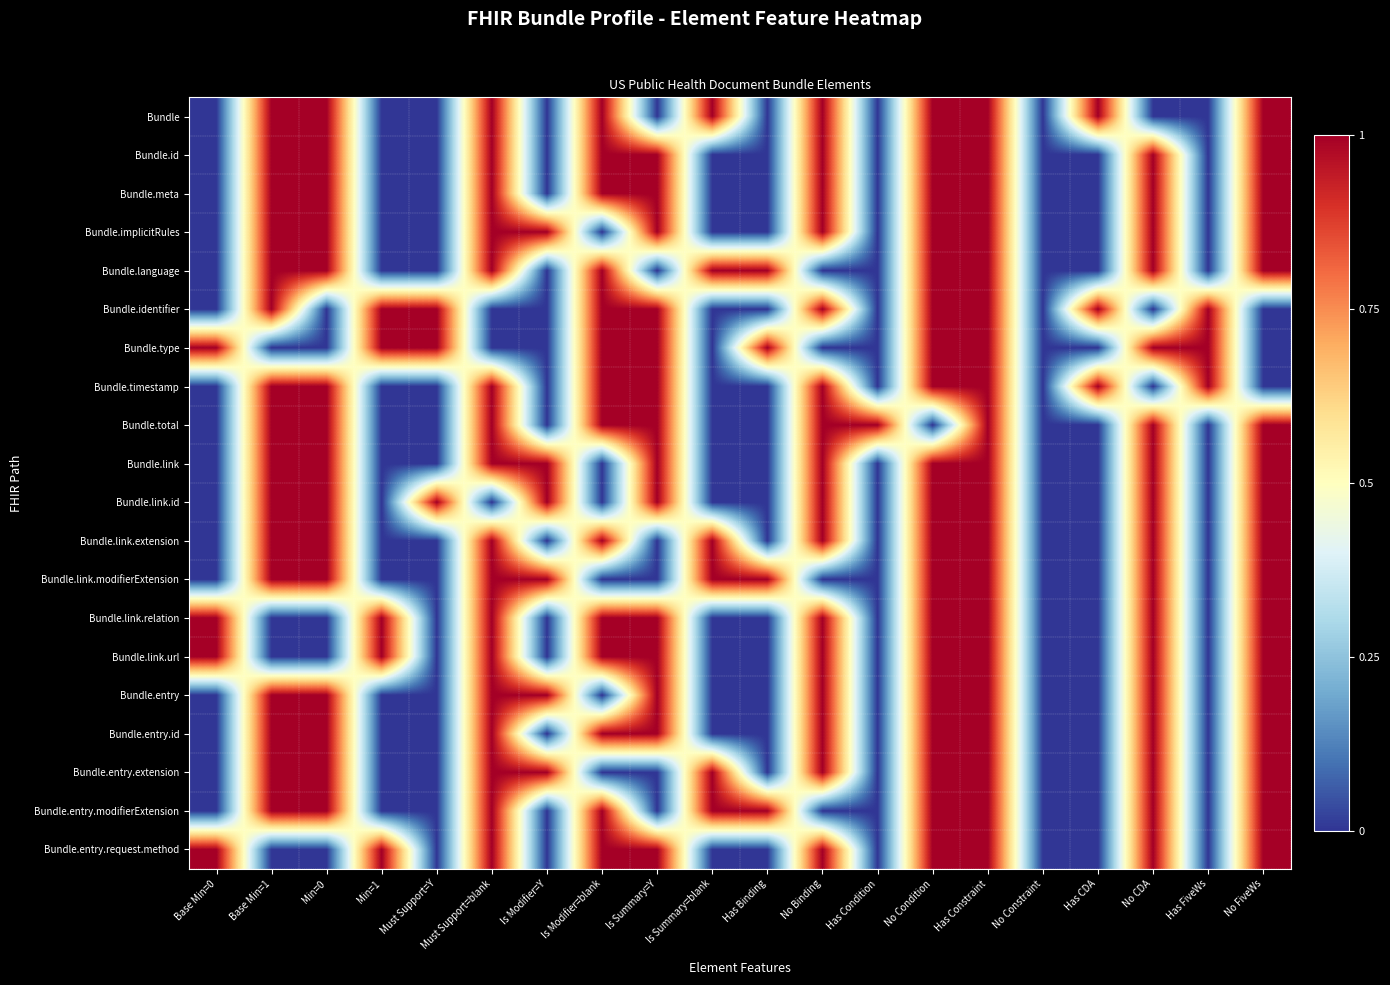

At which category is the sum across all series the highest?

Has Constraint